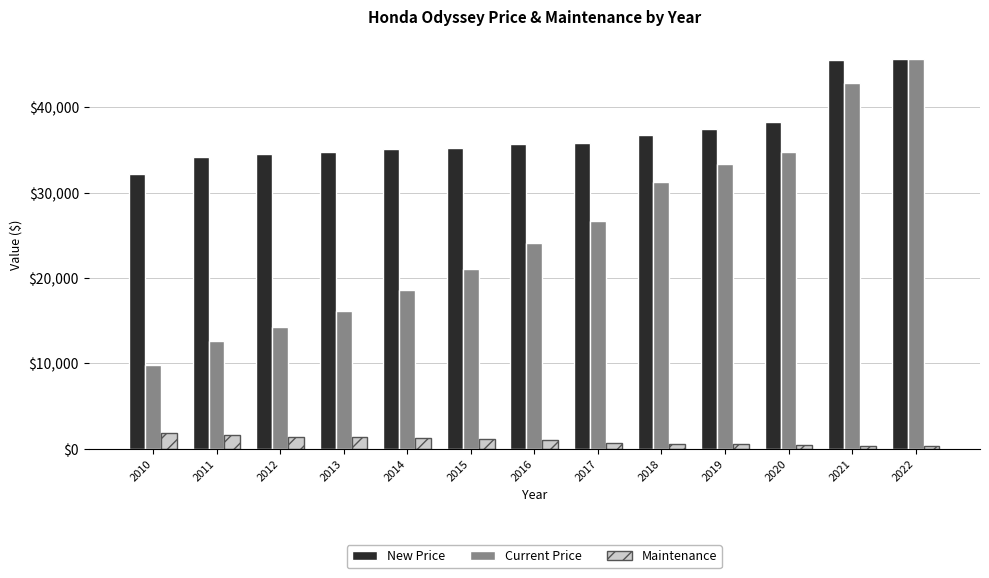

What is the difference between the second highest and second lowest values in the Current Price series?

30227